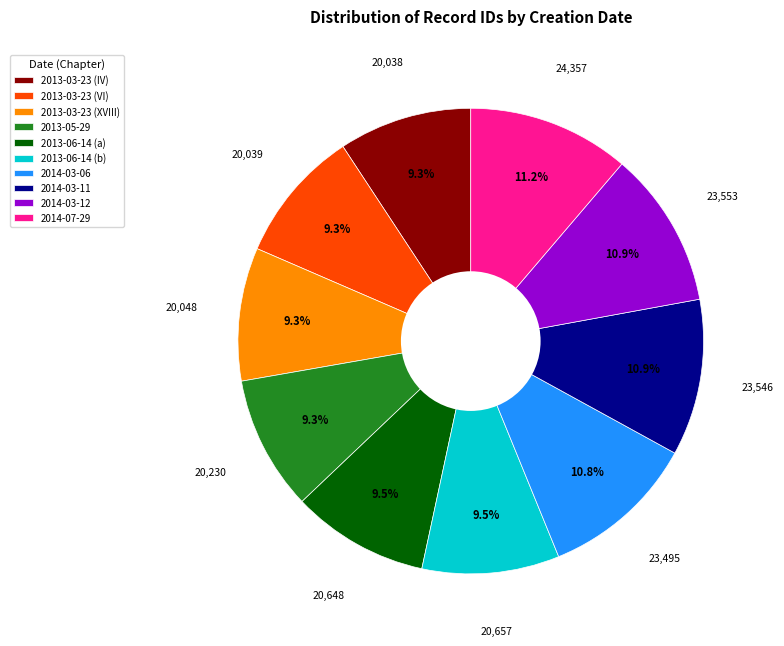

True or false: 2014-03-12 accounts for 11% of the total.

True